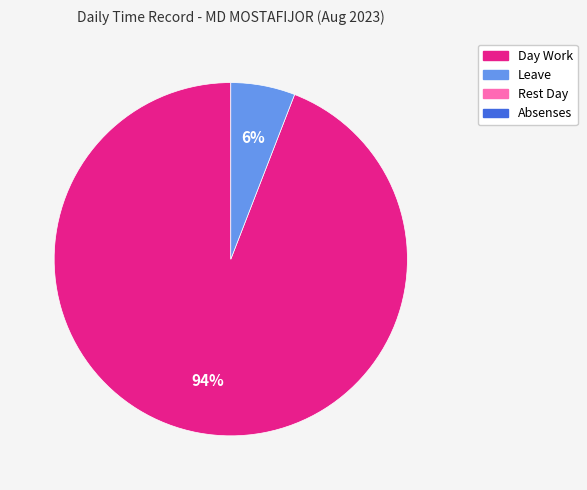

To the nearest percent, what is the difference between the largest and smallest slice percentages?

88%